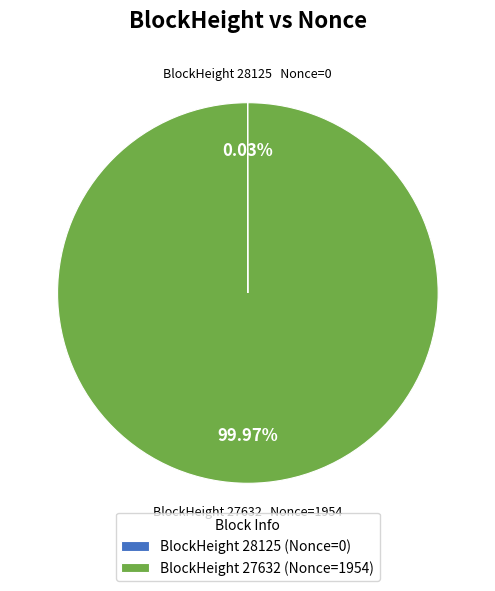

Is there any slice that represents more than half of the pie?

Yes